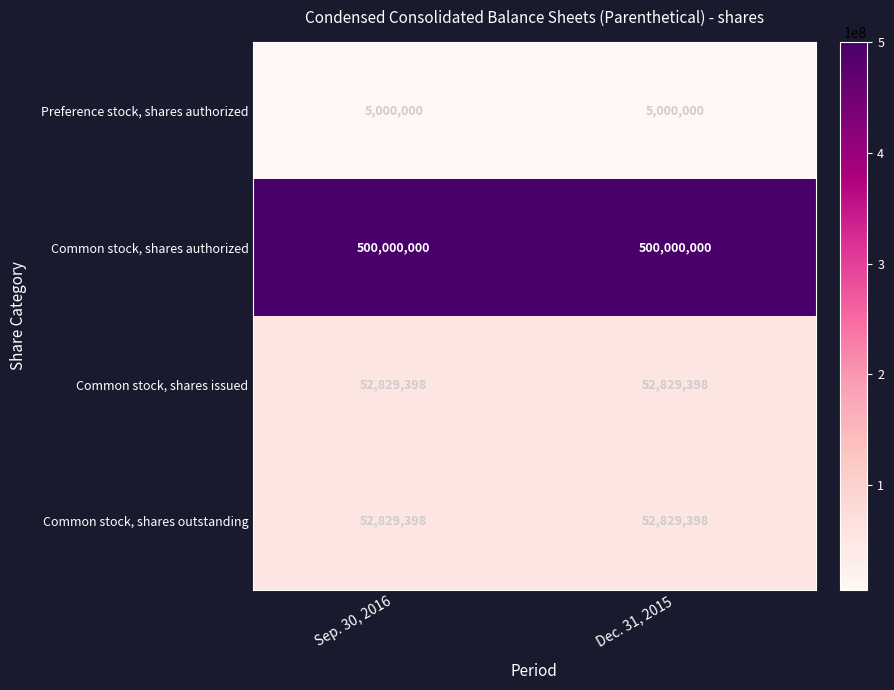

What is the total value across all series at Dec. 31, 2015?

610658796